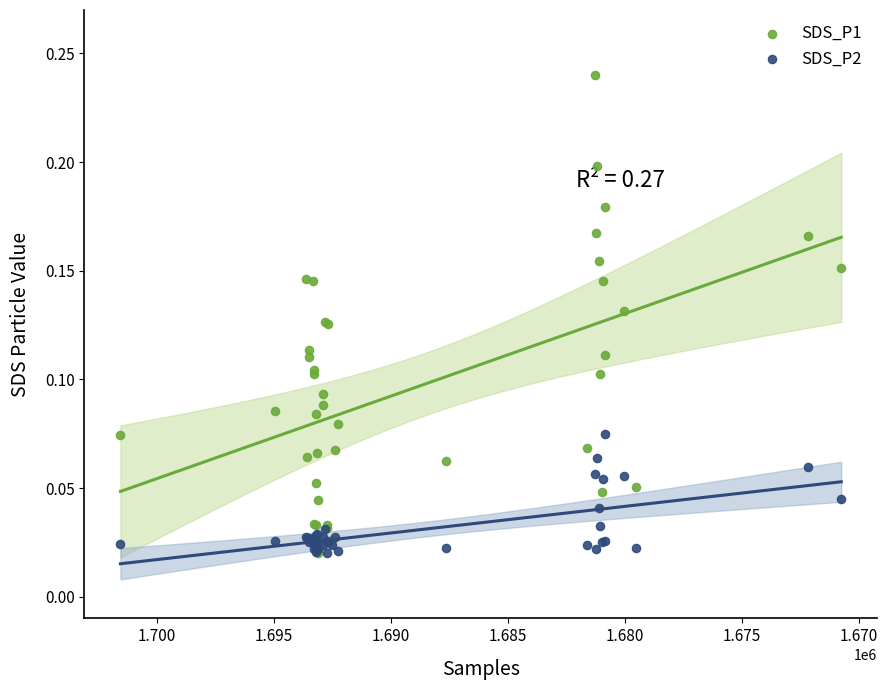

What are all the series names shown in the legend?

SDS_P1, SDS_P2